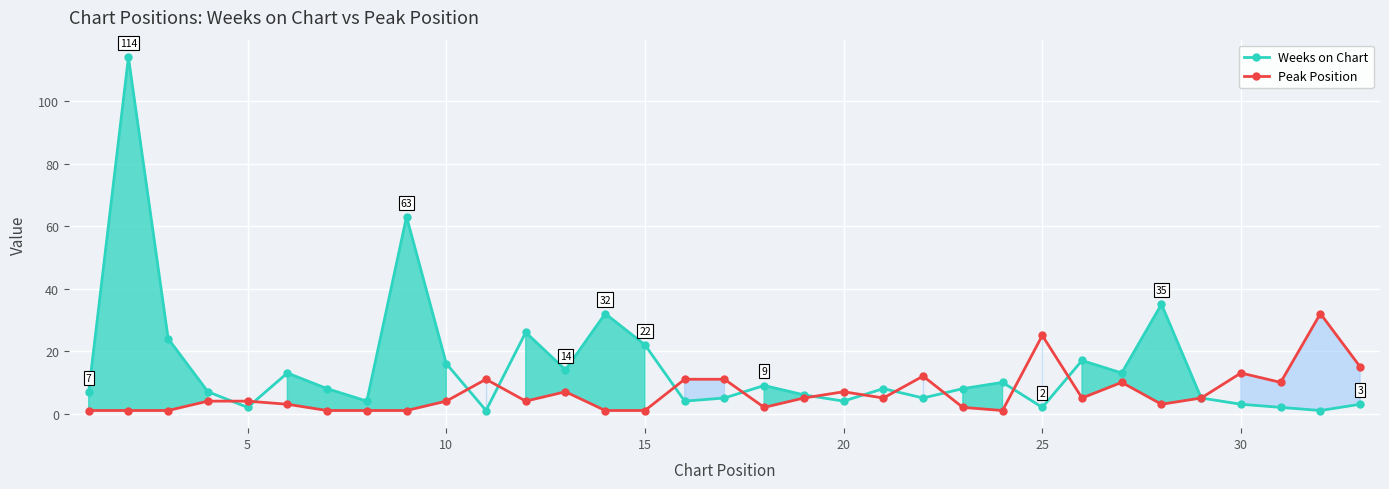

What is the average value of the Peak Position series?

7